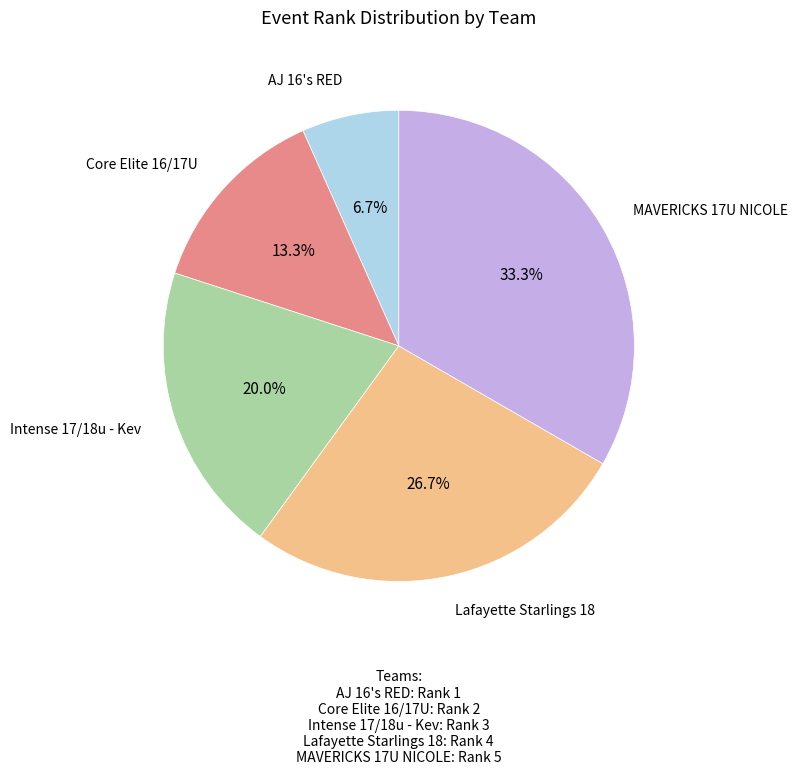

Is there a majority slice in this chart?

No